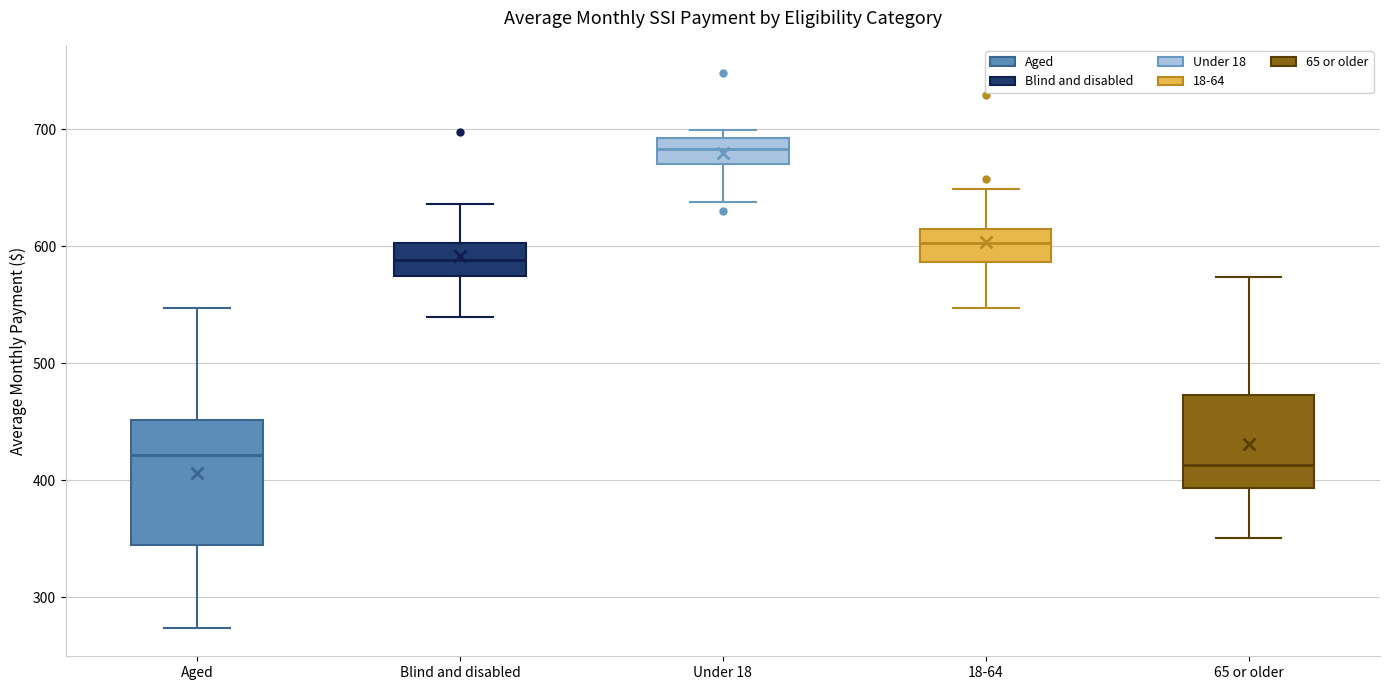

Reading left to right, transcribe this box plot: for each box, give where its median line is, the range the box spans, and where its two whiskers end, as read against the y-axis. The values are not printed on the chart, so give them approximately, as read against the axis.

Aged: median 420, box 350 to 450, whiskers 270 to 550
Blind and disabled: median 590, box 570 to 600, whiskers 540 to 640
Under 18: median 680, box 670 to 690, whiskers 640 to 700
18-64: median 600, box 590 to 610, whiskers 550 to 650
65 or older: median 410, box 390 to 470, whiskers 350 to 570